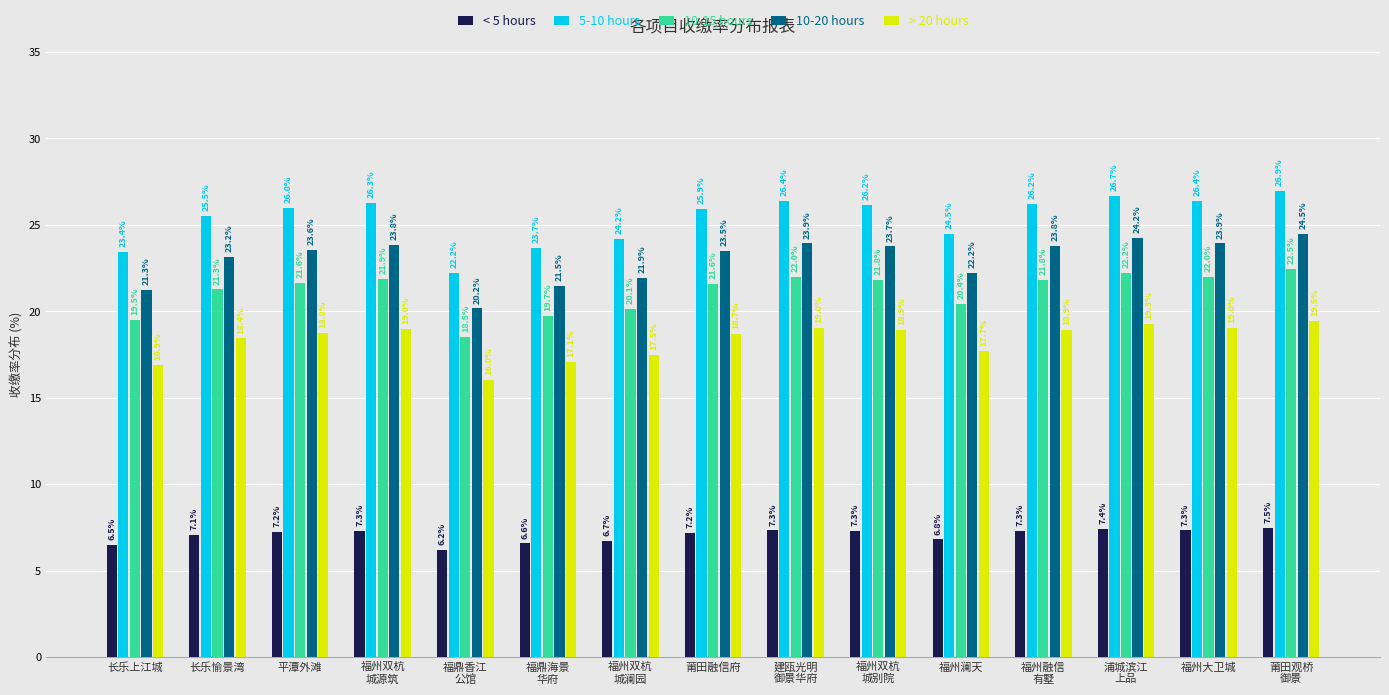

What is the spread (max minus min) of values at 莆田融信府?

18.7